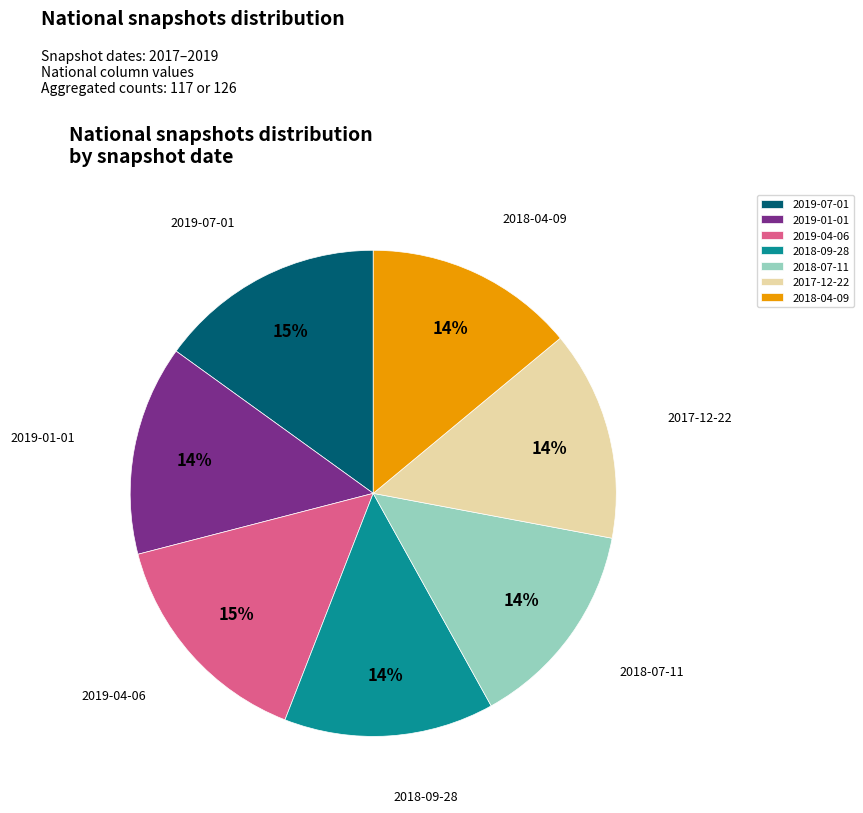

How many slices are in this pie chart?

7